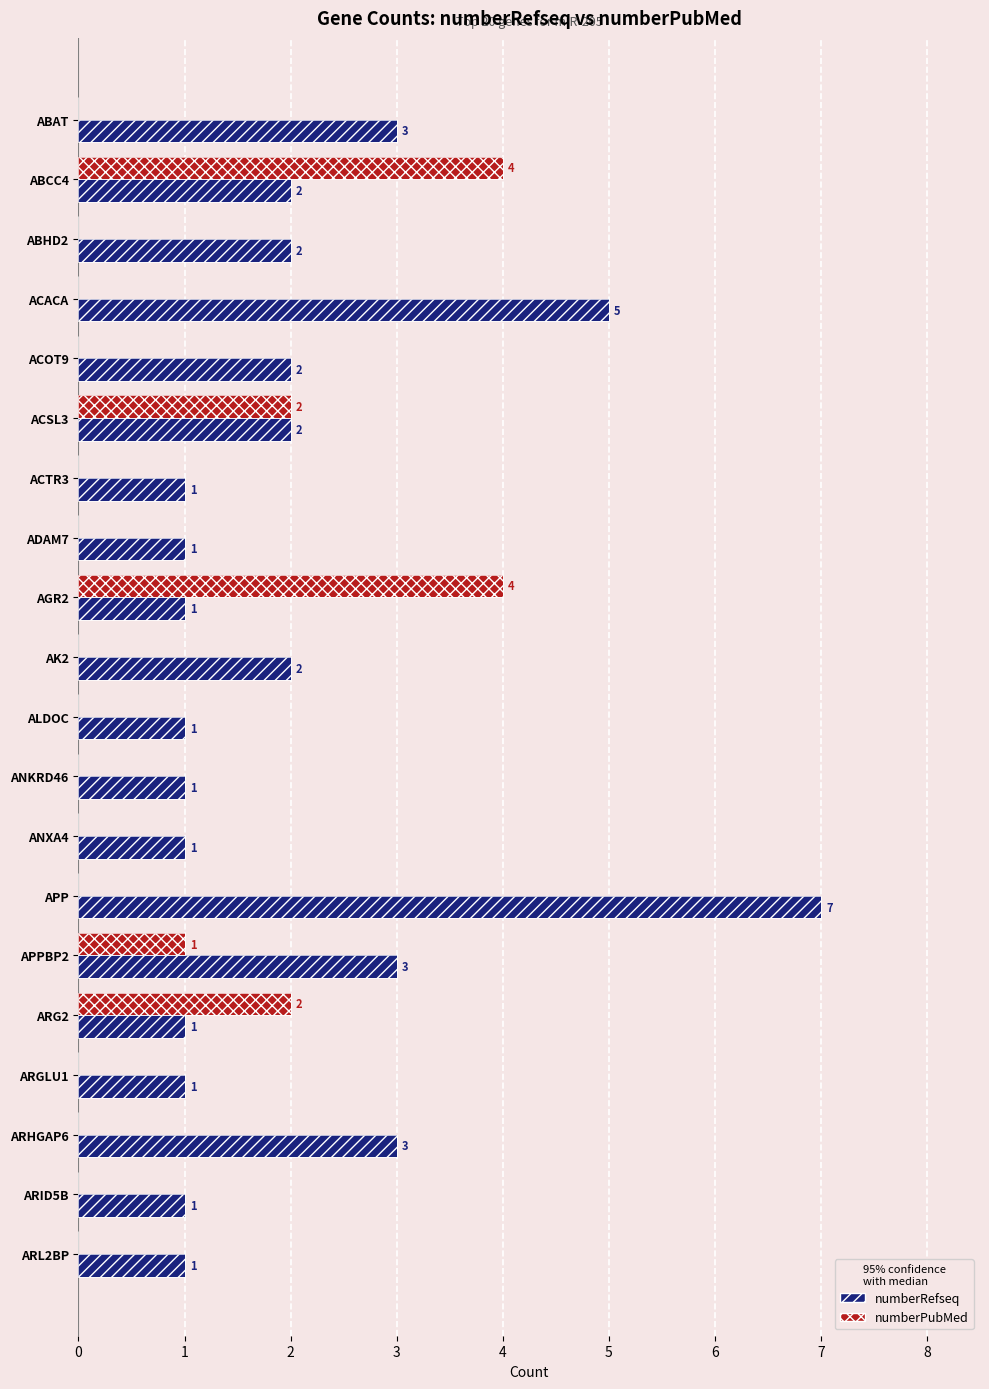

How many series are shown in this chart?

2